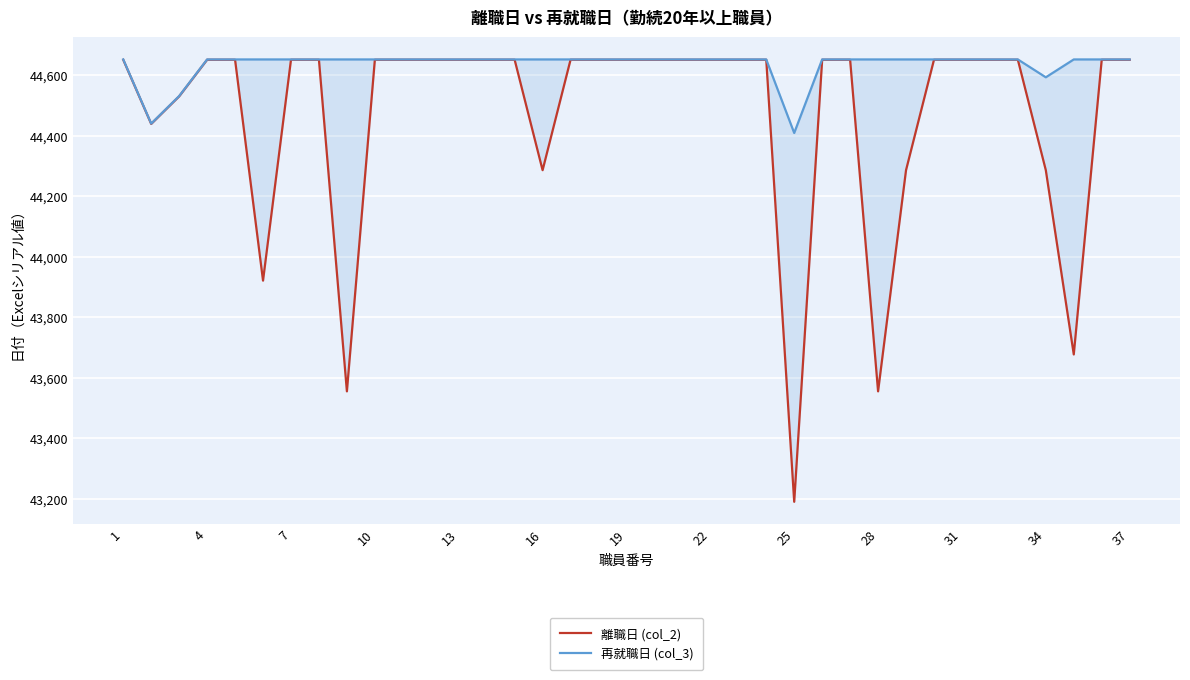

True or false: 再就職日 (col_3) has more than 0 interior local peaks.

False